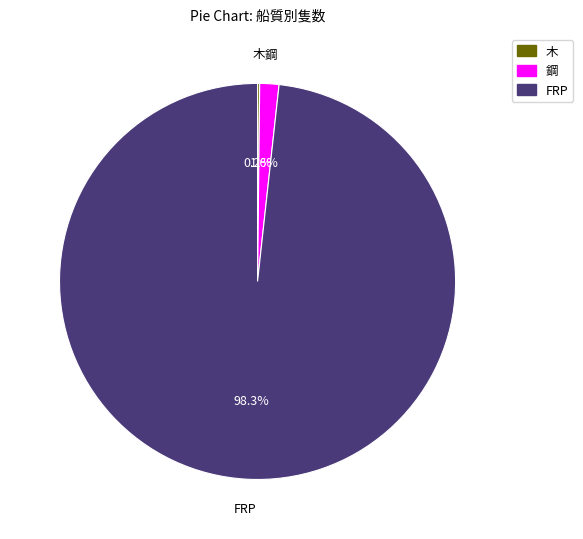

What is the largest slice in the pie chart?

FRP